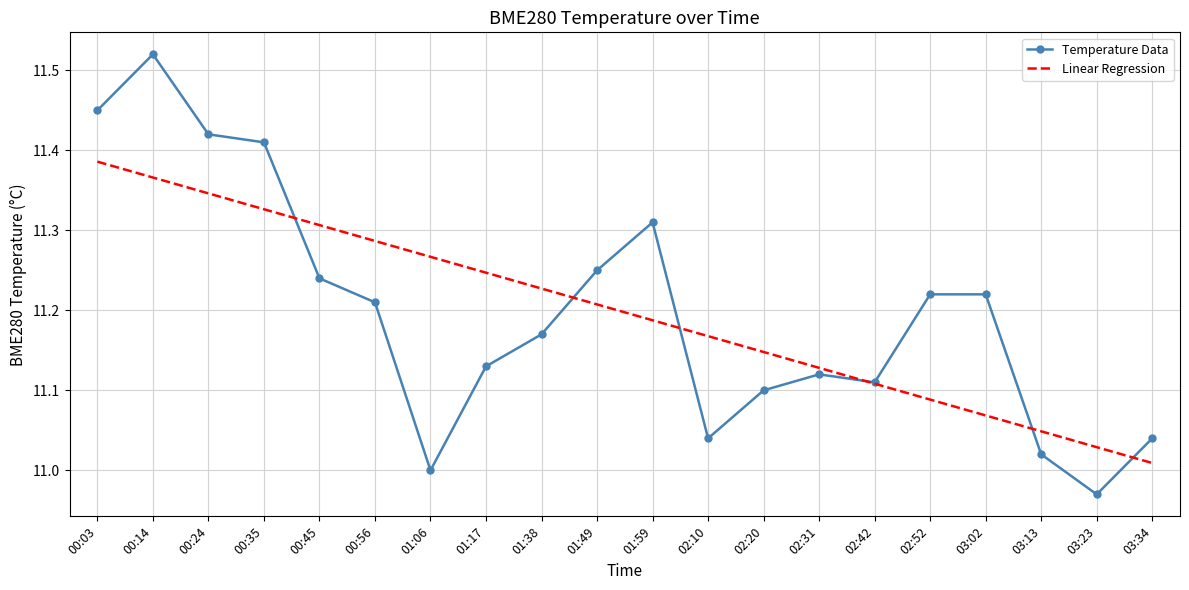

True or false: Temperature Data has more than 1 interior local peaks.

True